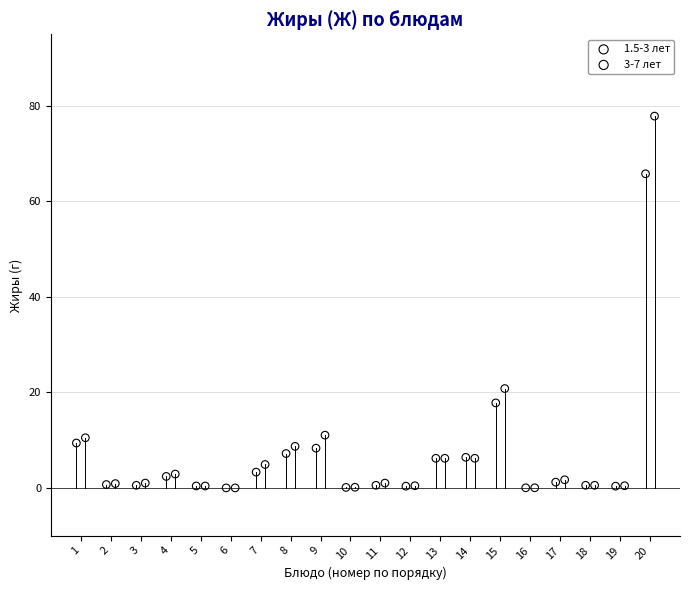

Which series contains the highest Y value?

3-7 лет